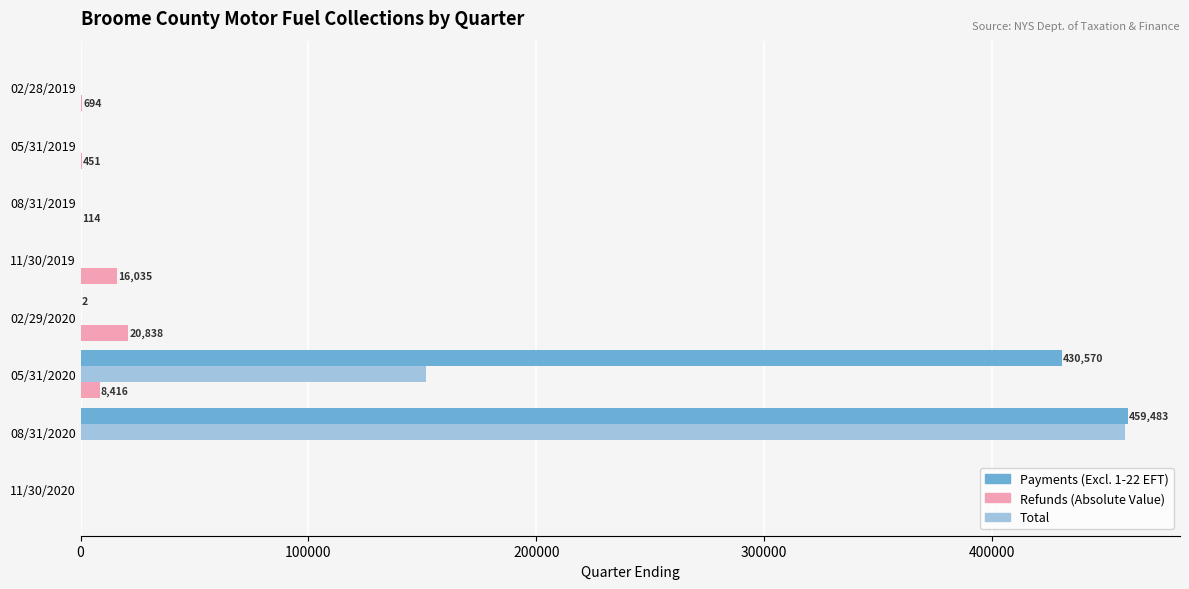

What is the maximum value for Total?

458282.9